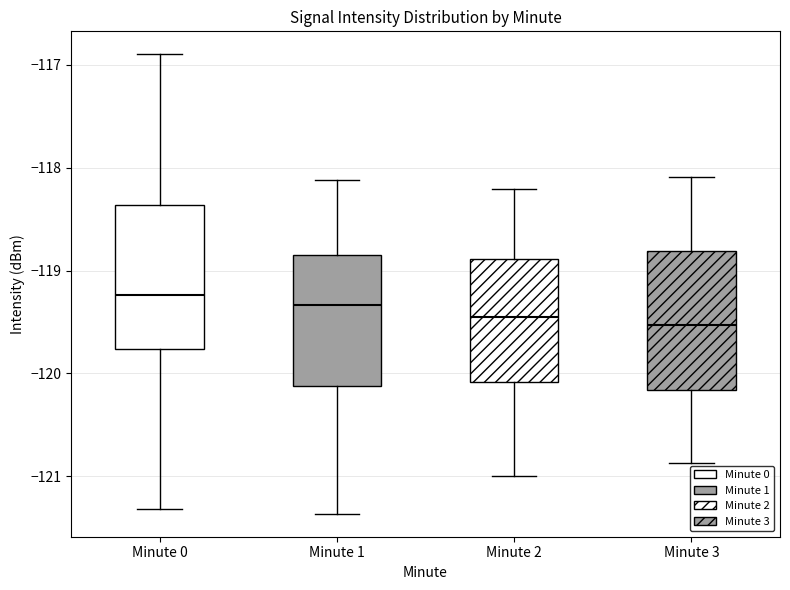

Where does the median line of the box for Minute 0 sit on the y-axis? The values are not printed on the chart, so give them approximately, as read against the axis.

-119.2